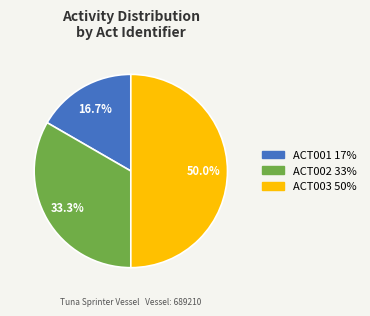

Is the sum of ACT002 and ACT003 greater than half?

Yes